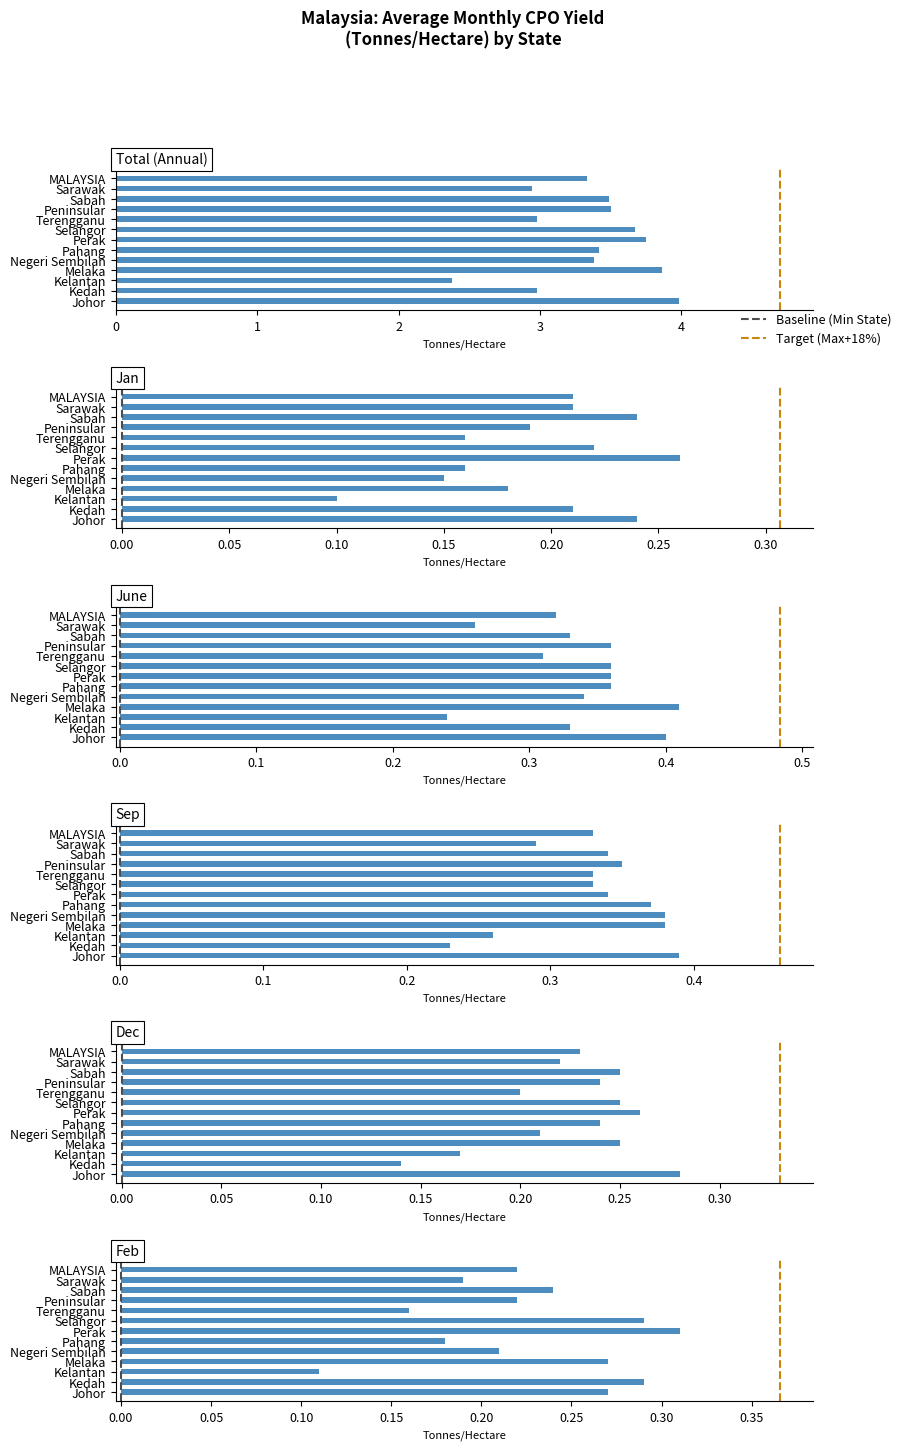

What is the average value of the Sep series?

0.3